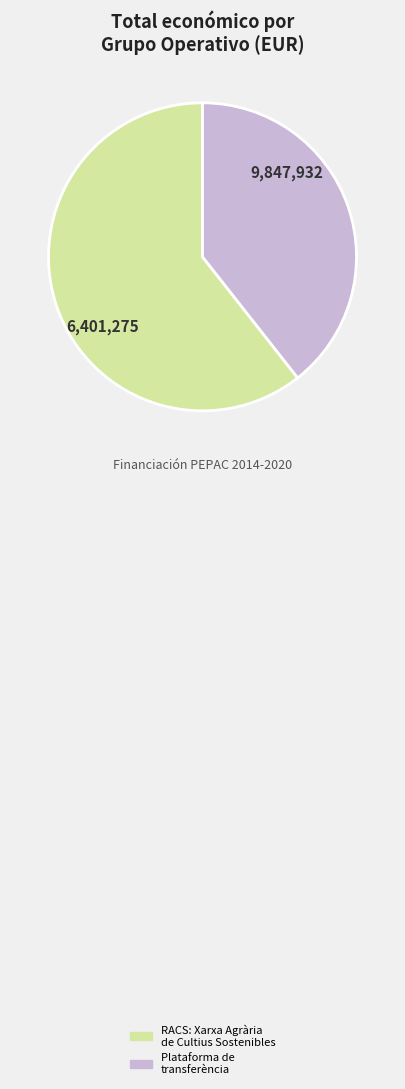

Combined, do RACS: Xarxa Agrària de Cultius Sostenibles and Plataforma de transferència account for over 50%?

Yes